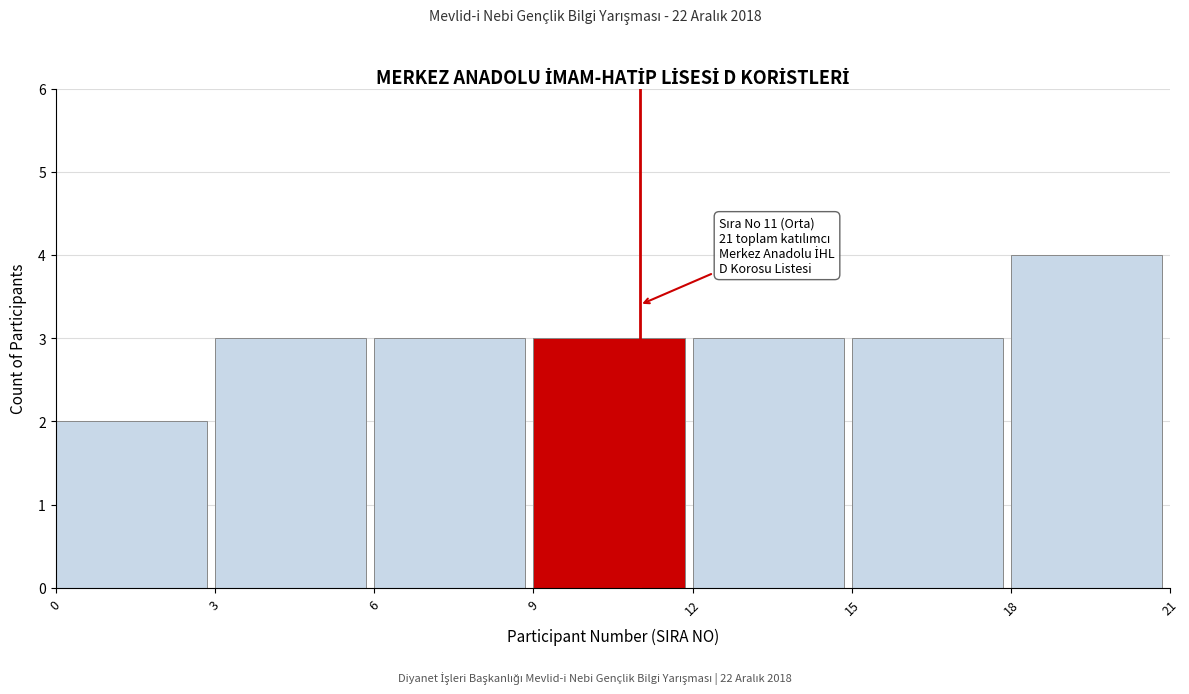

Which range on the x-axis has the tallest bar?

18 to 21